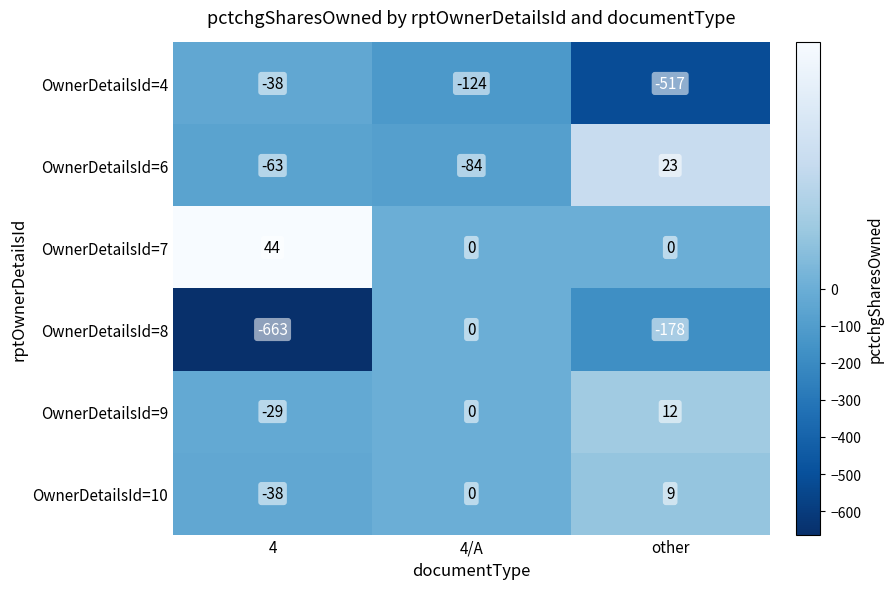

Reading left to right, what are all the values shown in this chart?

OwnerDetailsId=4: 4=-38	4/A=-124	other=-517
OwnerDetailsId=6: 4=-63	4/A=-84	other=23
OwnerDetailsId=7: 4=44	4/A=0	other=0
OwnerDetailsId=8: 4=-663	4/A=0	other=-178
OwnerDetailsId=9: 4=-29	4/A=0	other=12
OwnerDetailsId=10: 4=-38	4/A=0	other=9